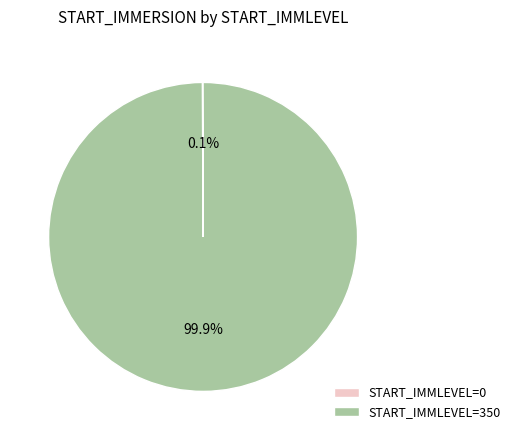

Which slice is the largest?

START_IMMLEVEL=350